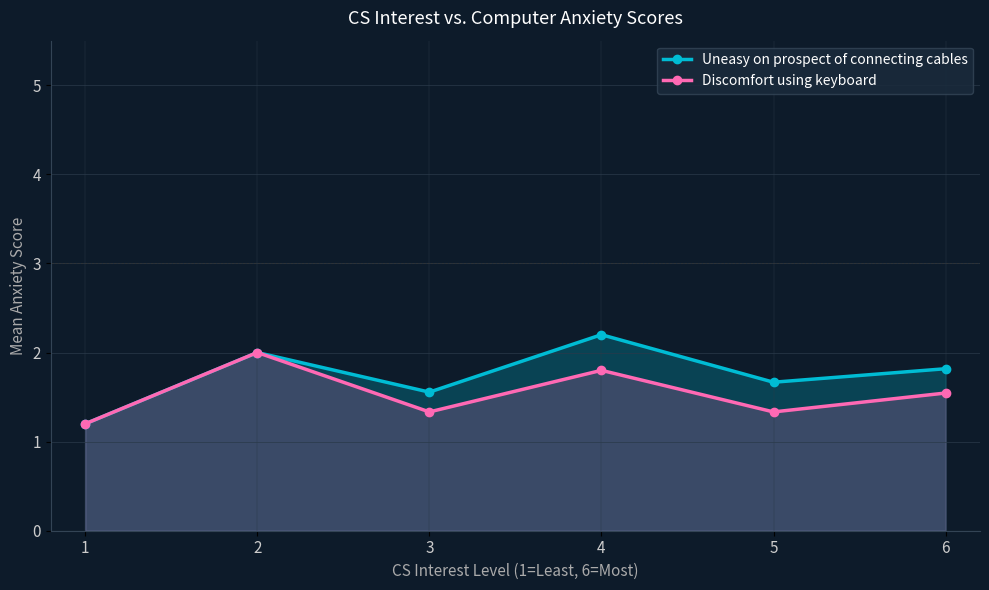

Between 3 and 5, which series saw the biggest shift?

Uneasy on prospect of connecting cables